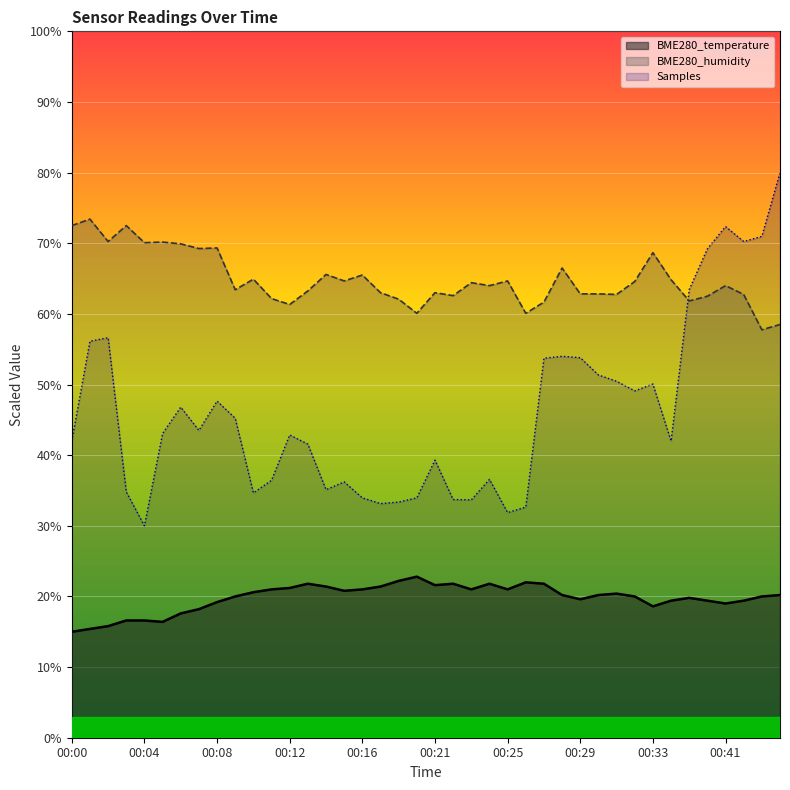

True or false: BME280_temperature and BME280_humidity intersect in this chart.

False